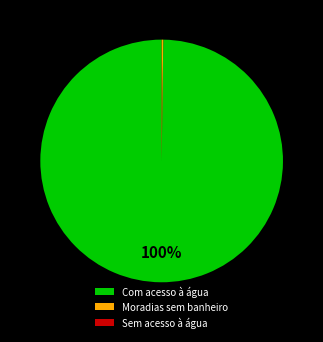

What percentage is the Com acesso à água slice, to the nearest percent?

100%